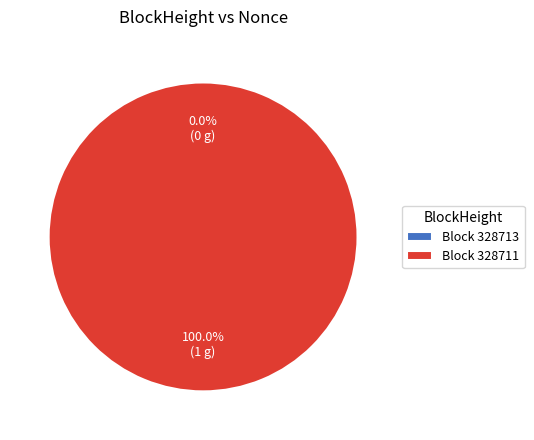

Count the number of slices in the pie.

2